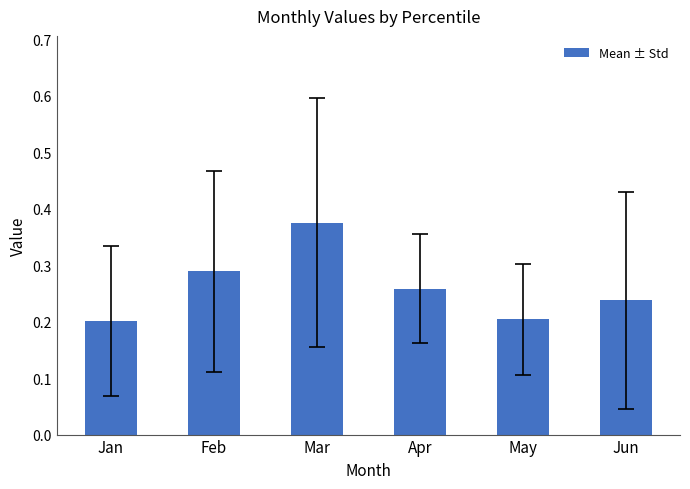

The value at Jun is 0.1. True or false?

False